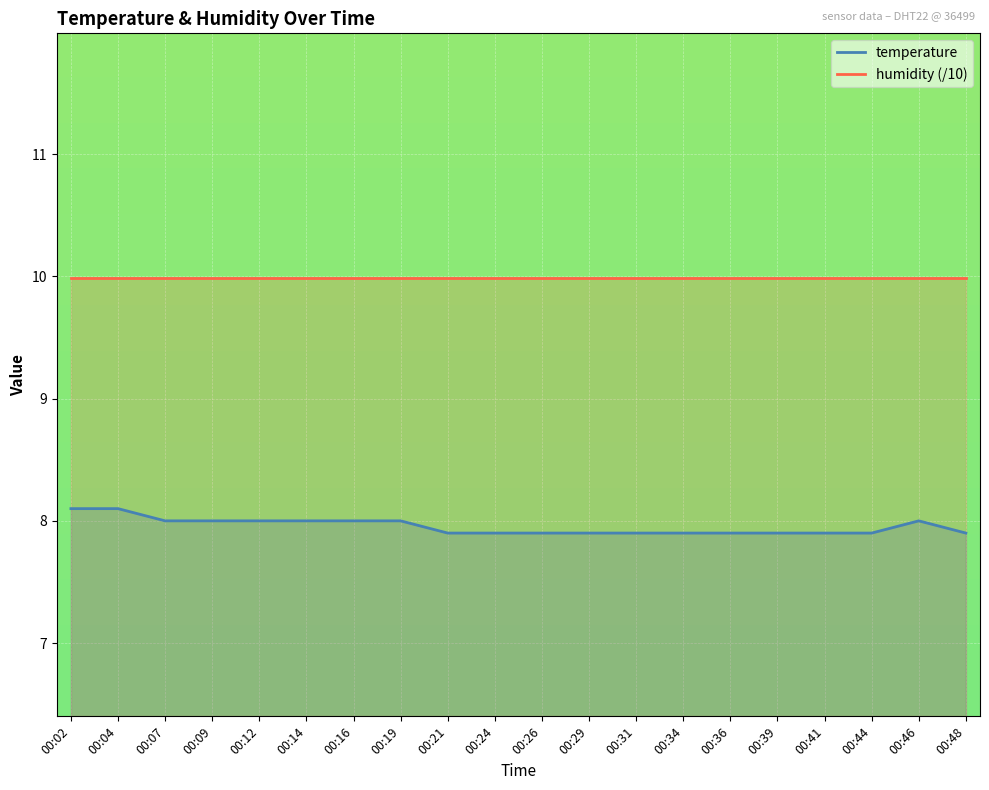

Rank the categories by value from lowest to highest.

00:21, 00:24, 00:26, 00:29, 00:31, 00:34, 00:36, 00:39, 00:41, 00:44, 00:48, 00:07, 00:09, 00:12, 00:14, 00:16, 00:19, 00:46, 00:02, 00:04